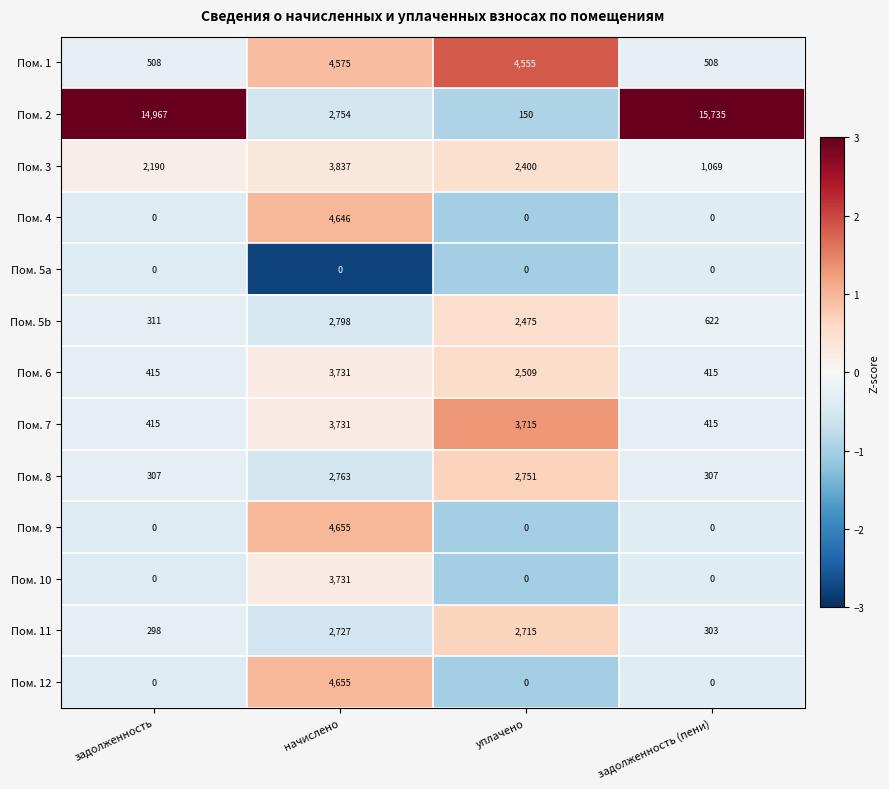

How many categories are shown in the chart?

4